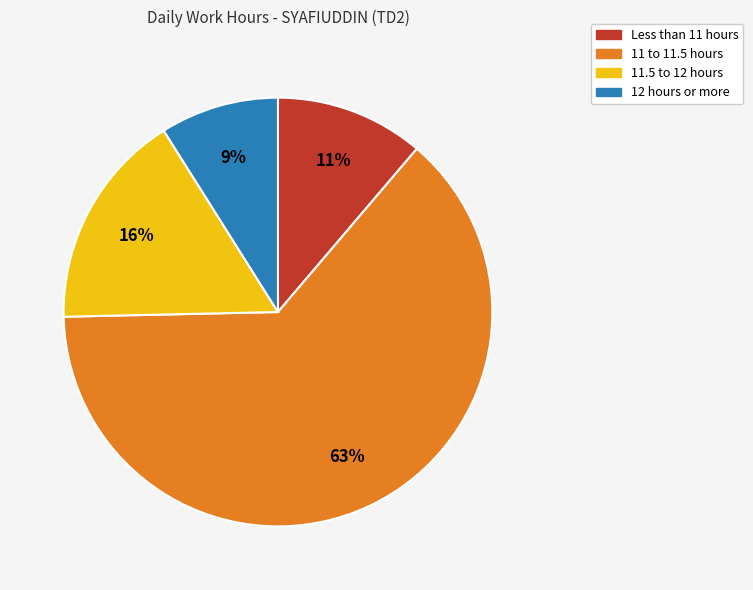

To the nearest percent, what is the average slice percentage?

25%